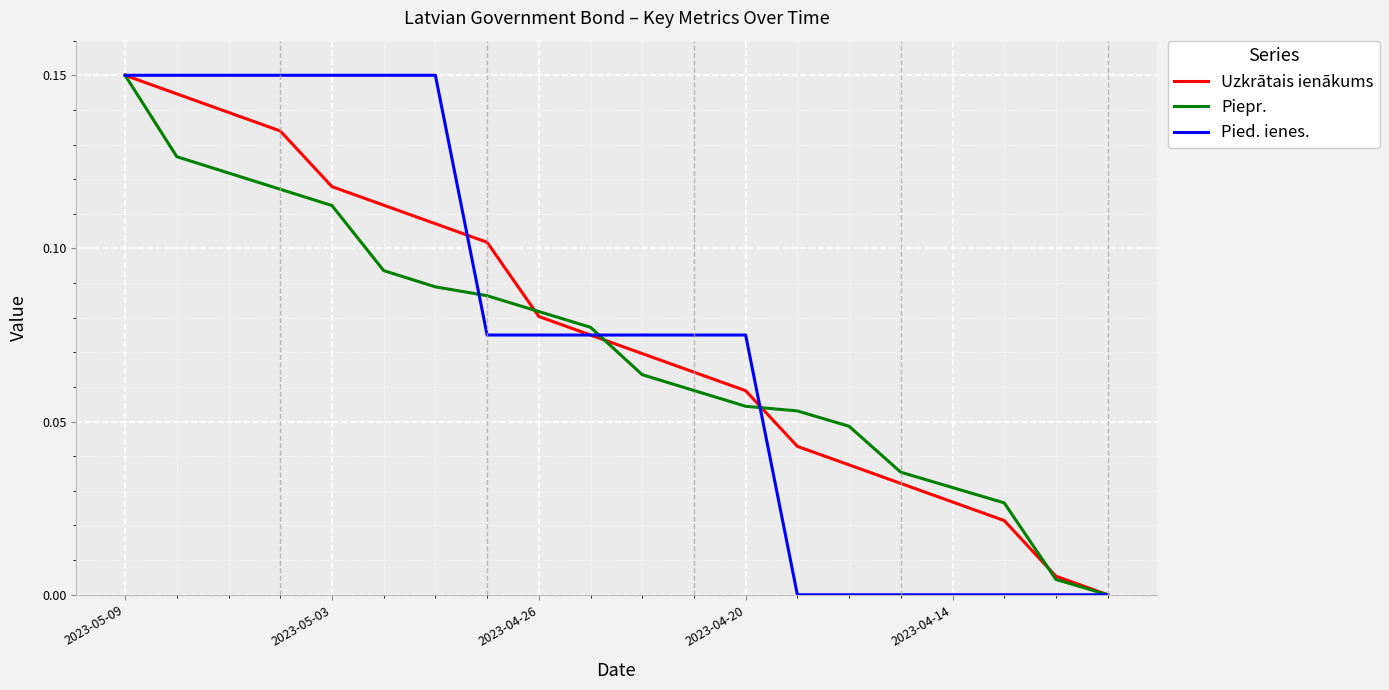

Between 2023-04-26 and 2023-04-20, which series saw the biggest shift?

Piepr.